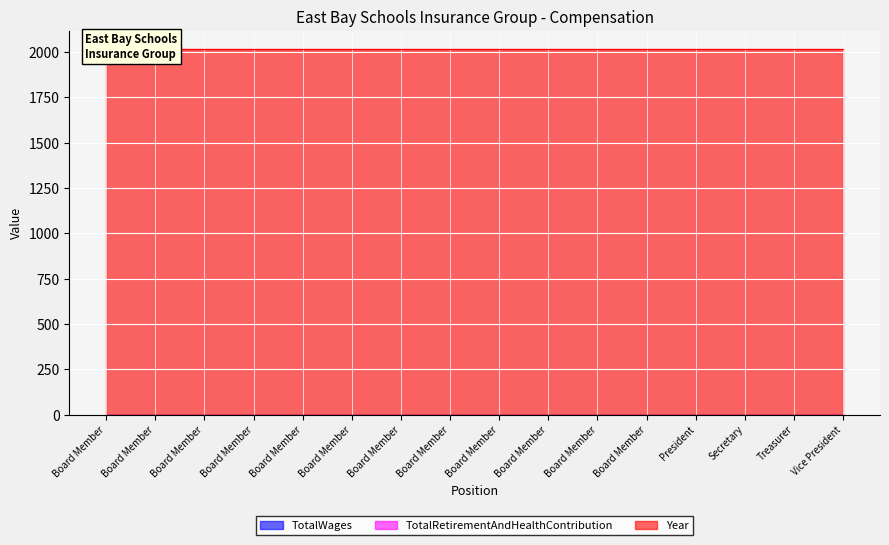

Reading left to right, transcribe all the data shown in this chart.

TotalWages: Board Member=0	Board Member=0	Board Member=0	Board Member=0	Board Member=0	Board Member=0	Board Member=0	Board Member=0	Board Member=0	Board Member=0	Board Member=0	Board Member=0	President=0	Secretary=0	Treasurer=0	Vice President=0
TotalRetirementAndHealthContribution: Board Member=0	Board Member=0	Board Member=0	Board Member=0	Board Member=0	Board Member=0	Board Member=0	Board Member=0	Board Member=0	Board Member=0	Board Member=0	Board Member=0	President=0	Secretary=0	Treasurer=0	Vice President=0
Year: Board Member=2016	Board Member=2016	Board Member=2016	Board Member=2016	Board Member=2016	Board Member=2016	Board Member=2016	Board Member=2016	Board Member=2016	Board Member=2016	Board Member=2016	Board Member=2016	President=2016	Secretary=2016	Treasurer=2016	Vice President=2016